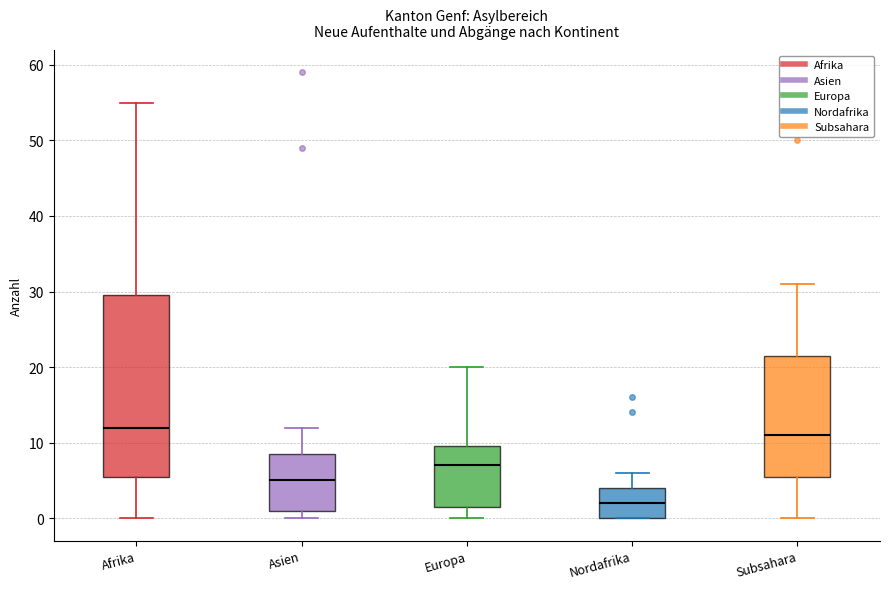

Which box is the tallest, from its lower edge to its upper edge?

Afrika